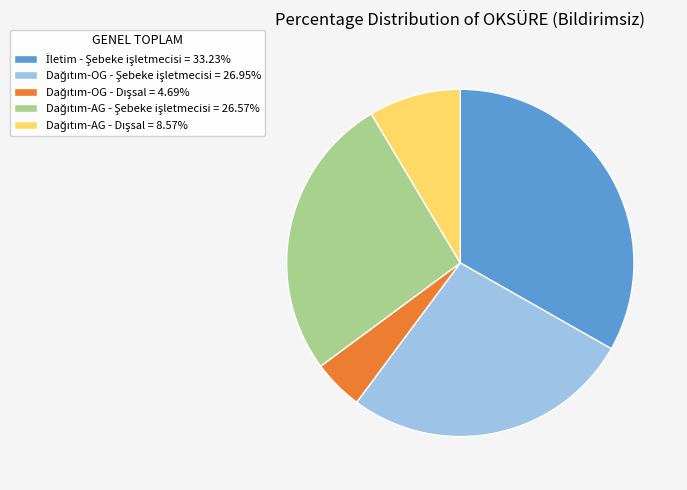

How many slices are in this pie chart?

5